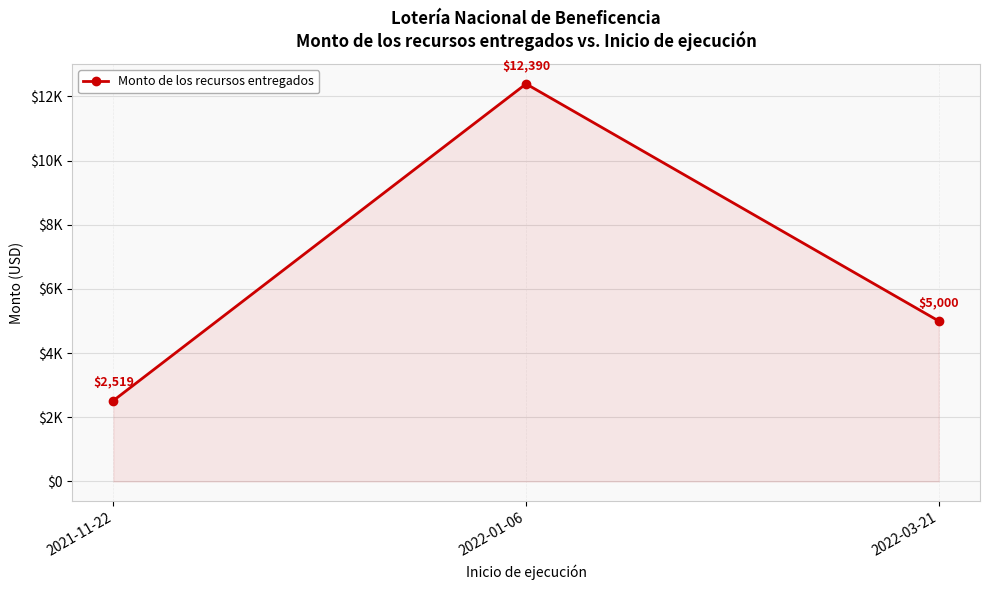

True or false: the data shows 4644 at 2022-01-06.

False